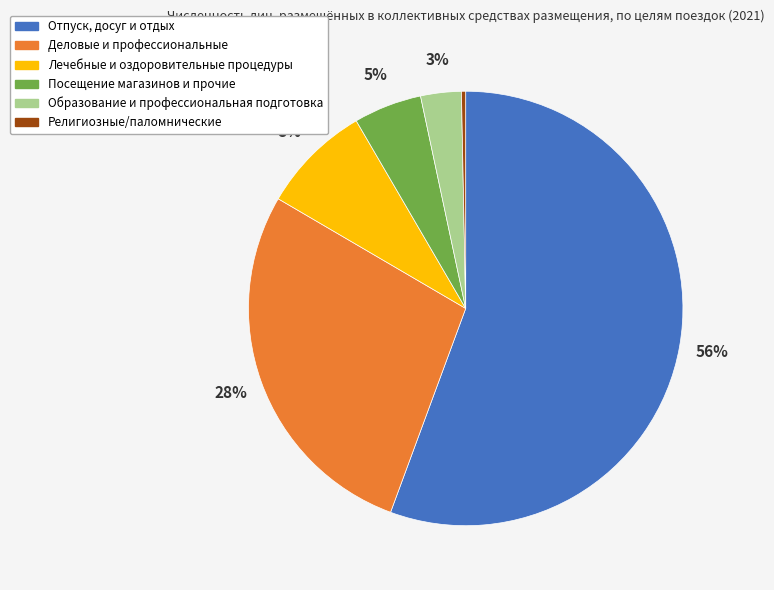

Which category has the biggest portion of the pie?

Отпуск, досуг и отдых